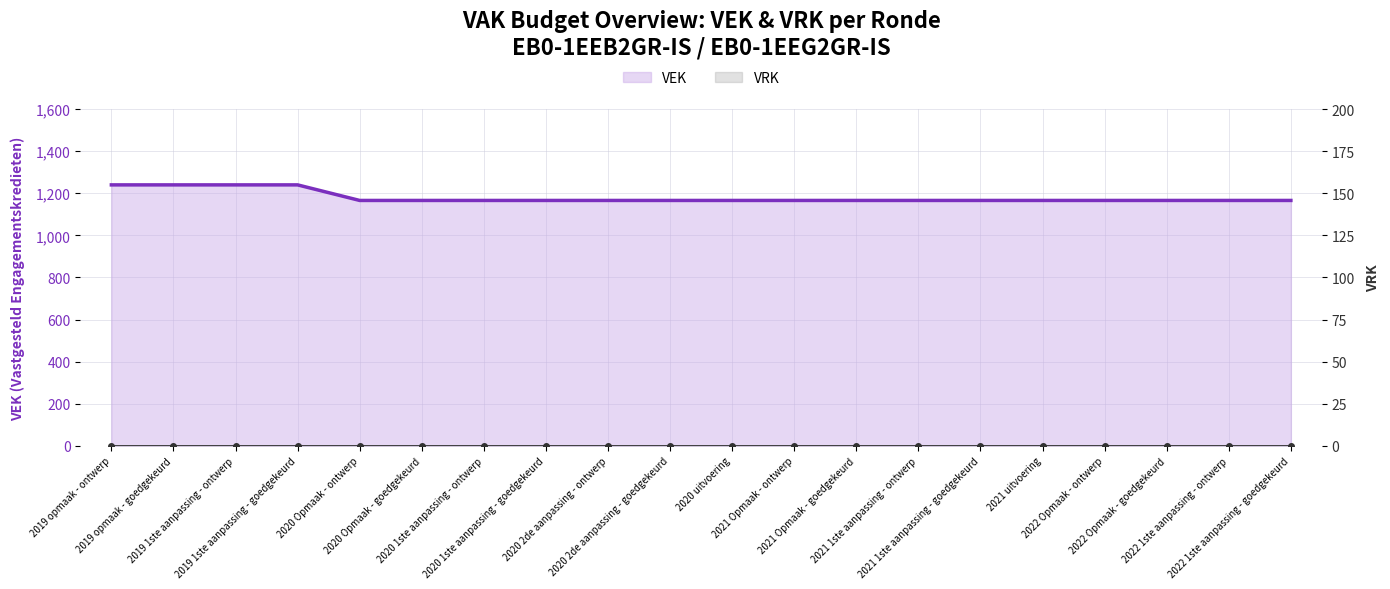

How many series are shown in this chart?

2